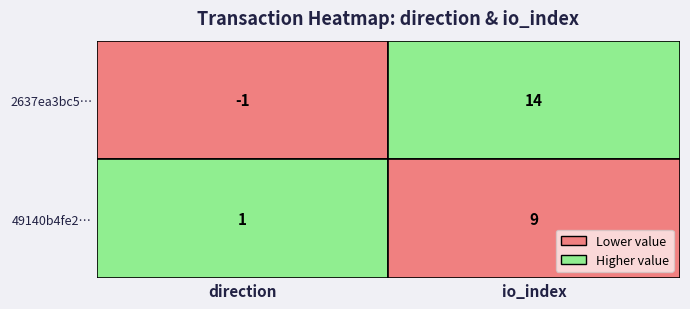

Is it true that 49140b4fe290de4502379d820a1a75cc3bc6acd equals 1 at direction?

True